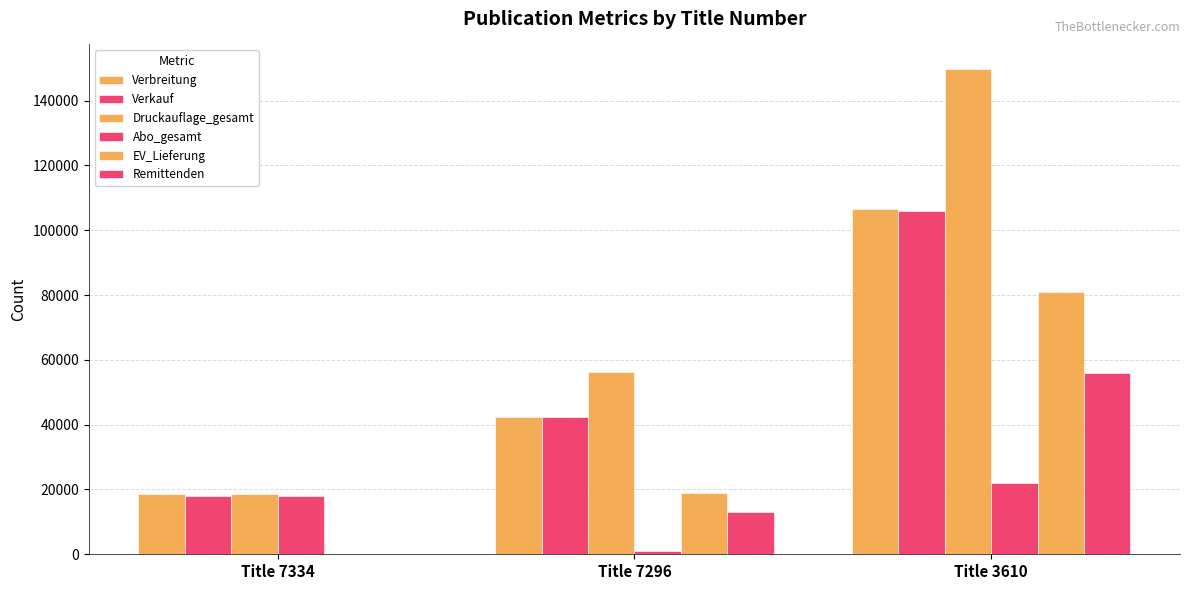

The value of Remittenden at Title 7296 is 19041. True or false?

False